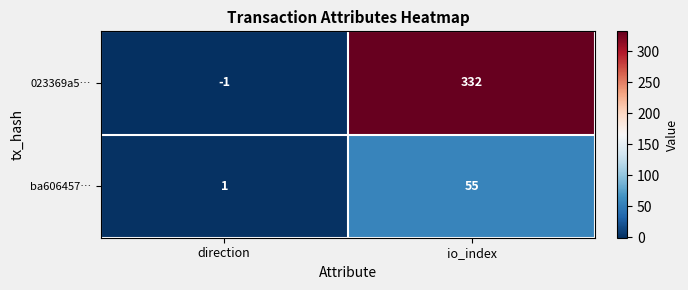

Rank the series at io_index from lowest to highest value.

ba606457…, 023369a5…